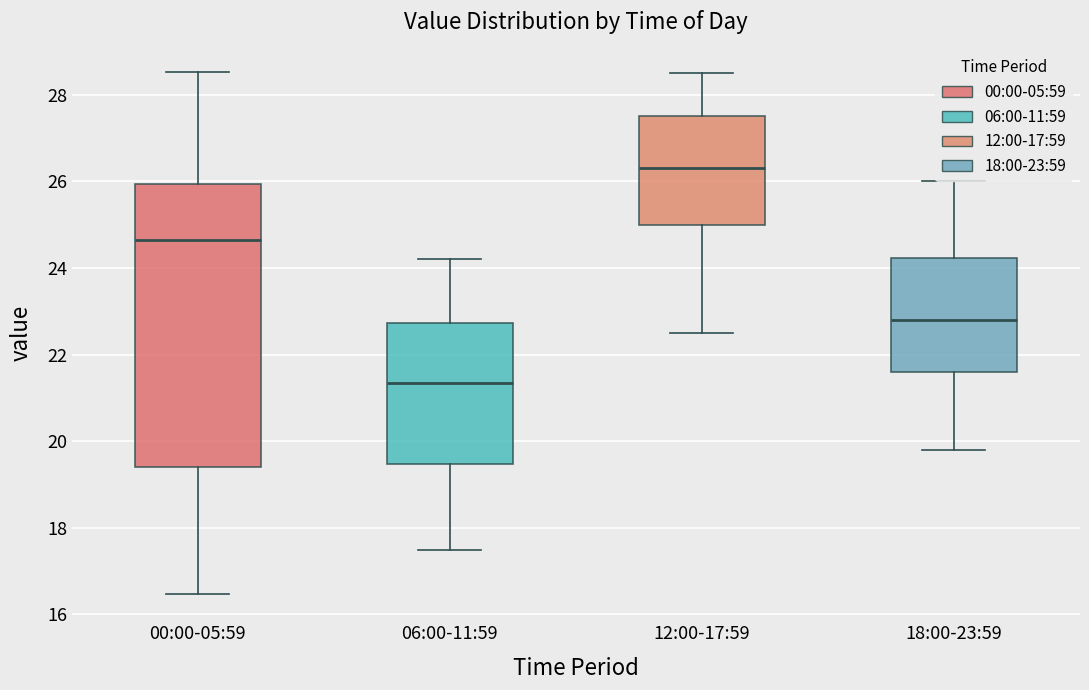

Reading left to right, read every box against the y-axis: the position of its median line, the range the box covers, and the ends of its whiskers. The values are not printed on the chart, so give them approximately, as read against the axis.

00:00-05:59: median 24.6, box 19.4 to 26.0, whiskers 16.4 to 28.6
06:00-11:59: median 21.4, box 19.4 to 22.8, whiskers 17.6 to 24.2
12:00-17:59: median 26.4, box 25.0 to 27.6, whiskers 22.6 to 28.6
18:00-23:59: median 22.8, box 21.6 to 24.2, whiskers 19.8 to 26.0